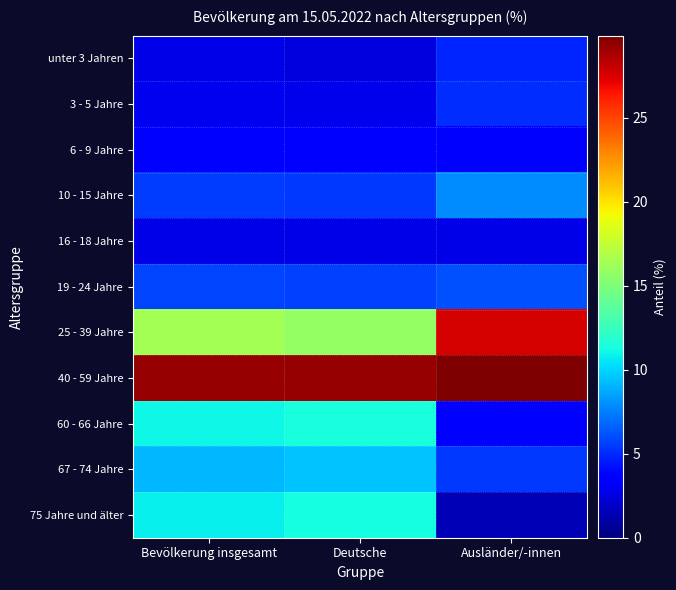

What is the greatest value displayed?

29.9